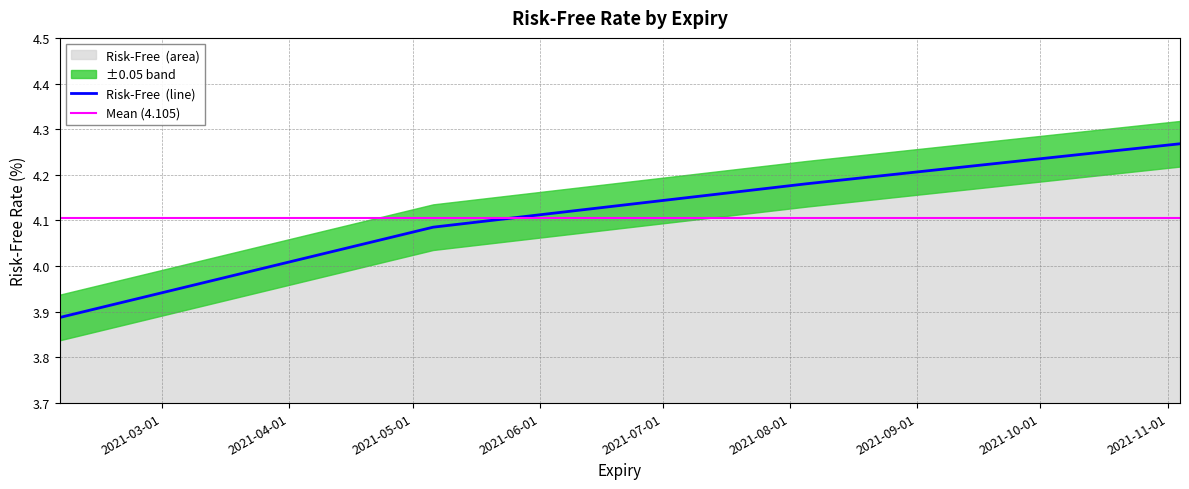

What is the ratio of the value at 2021-02-04 to the value at 2021-11-04?

0.9